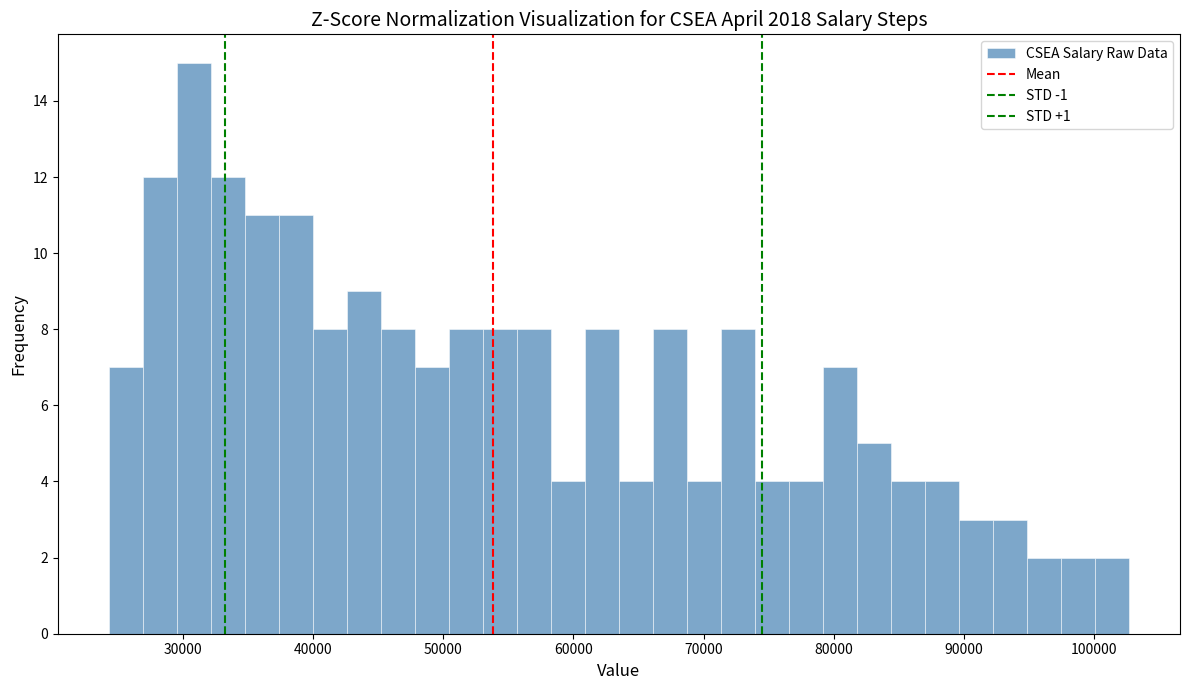

Read against the x-axis, roughly where is the centre of the tallest bar?

31000